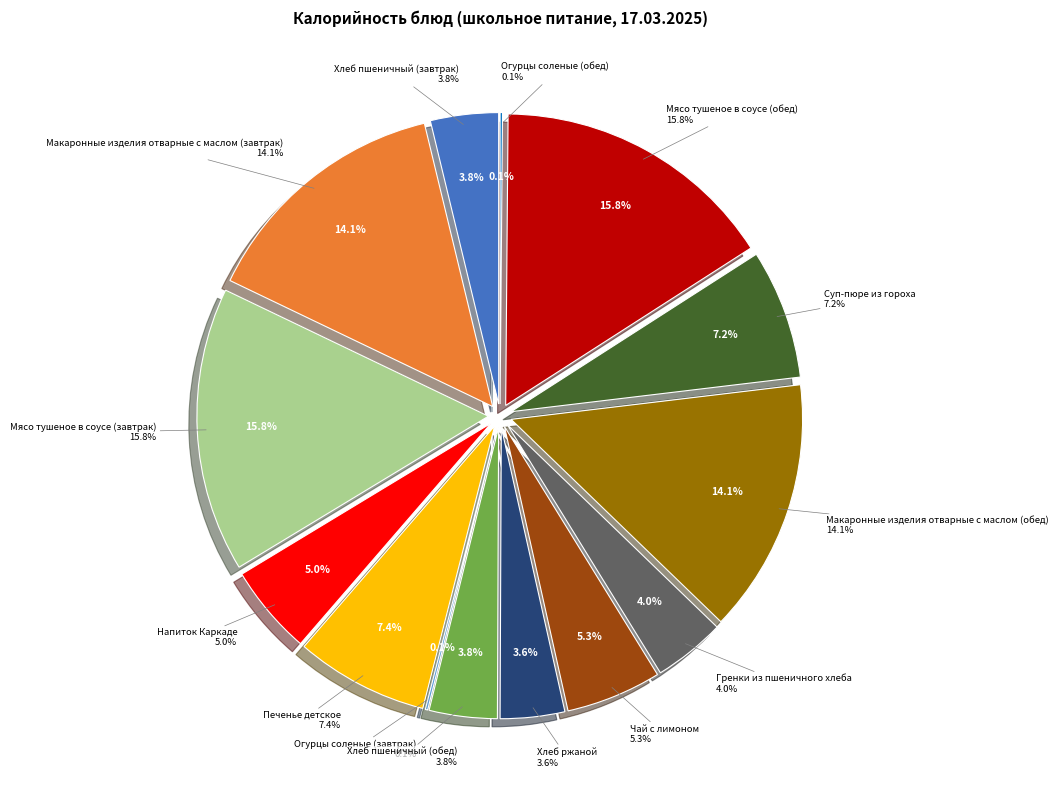

Does any single category account for the majority?

No